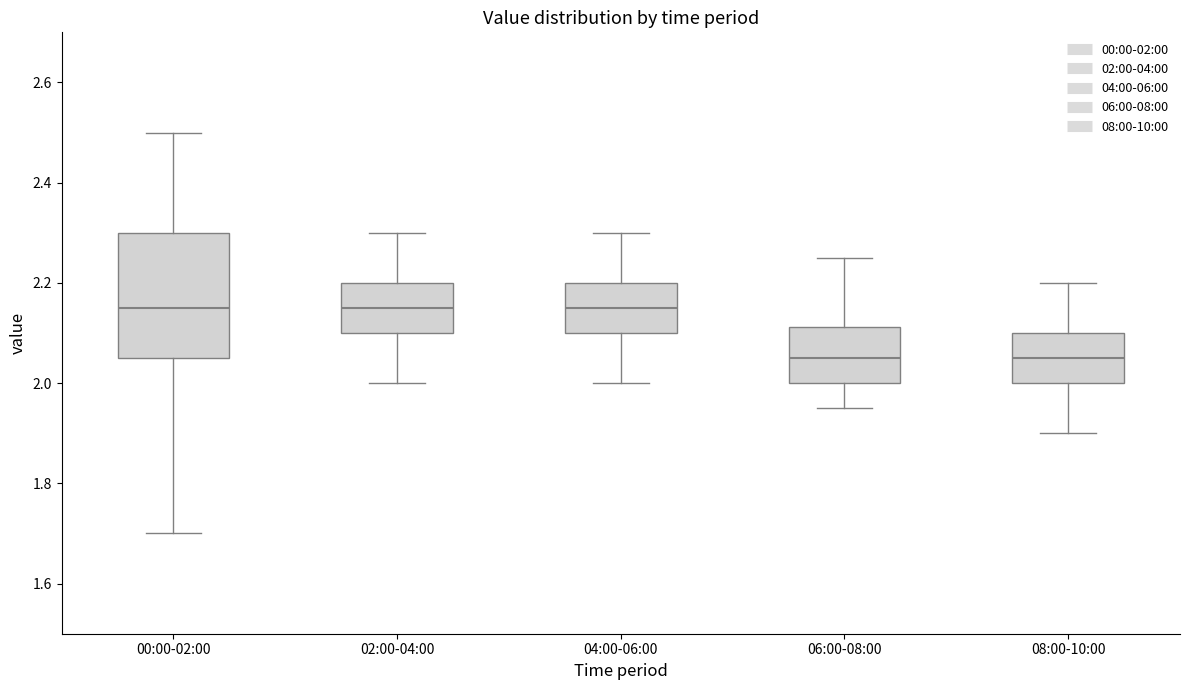

Where does the median line of the box for 00:00-02:00 sit on the y-axis? The values are not printed on the chart, so give them approximately, as read against the axis.

2.16